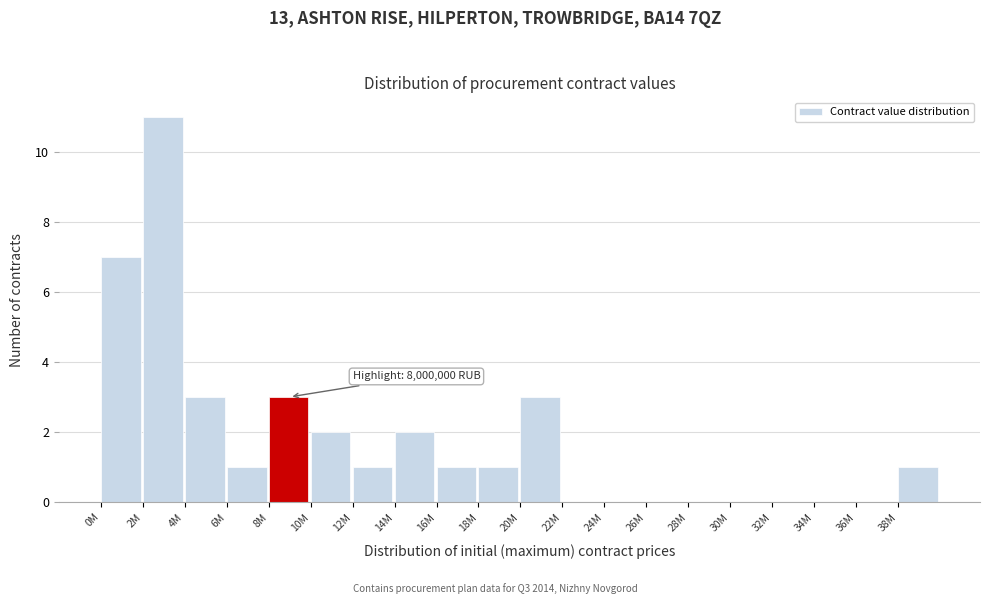

Reading left to right, list all the values displayed in this chart.

0M=7	2M=11	4M=3	6M=1	8M=3	10M=2	12M=1	14M=2	16M=1	18M=1	20M=3	22M=0	24M=0	26M=0	28M=0	30M=0	32M=0	34M=0	36M=0	38M=1